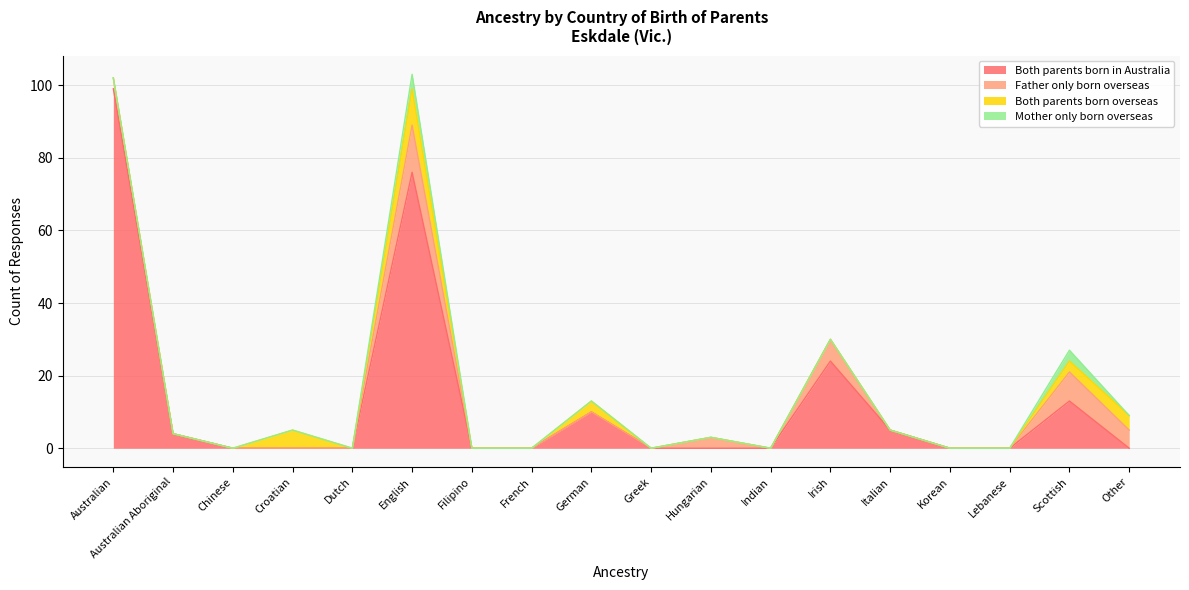

How many interior local peaks does the Both parents born in Australia series have?

4